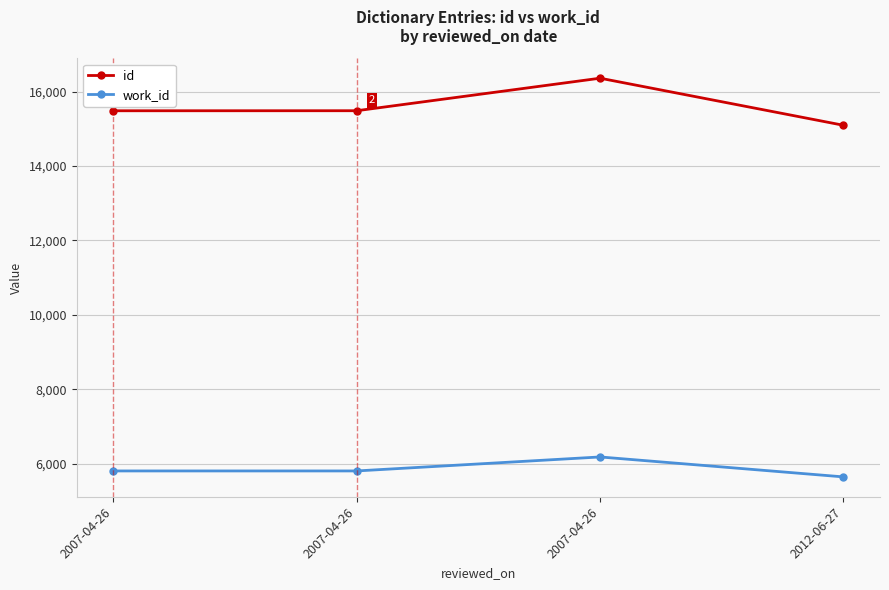

At which label is work_id closest to 5915?

2007-04-26